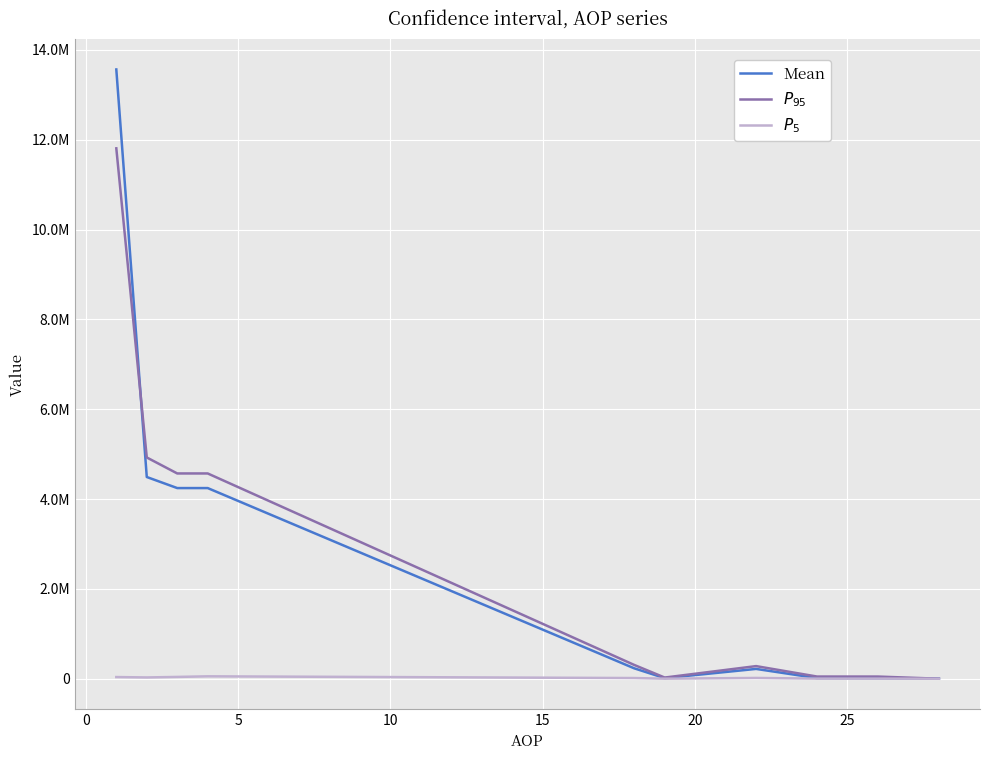

Is this an area chart (filled region under the line)?

No